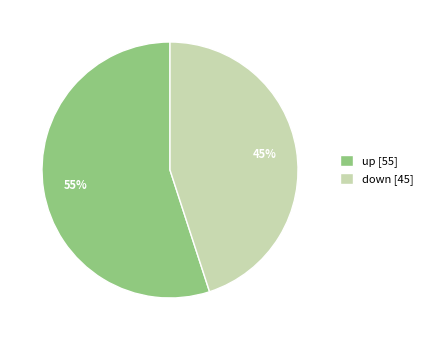

Do down [45] and up [55] together represent more than half of the pie?

Yes